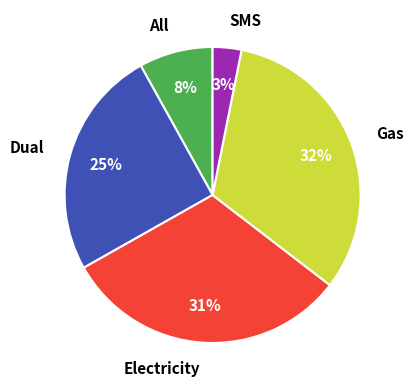

What is the largest slice in the pie chart?

Gas